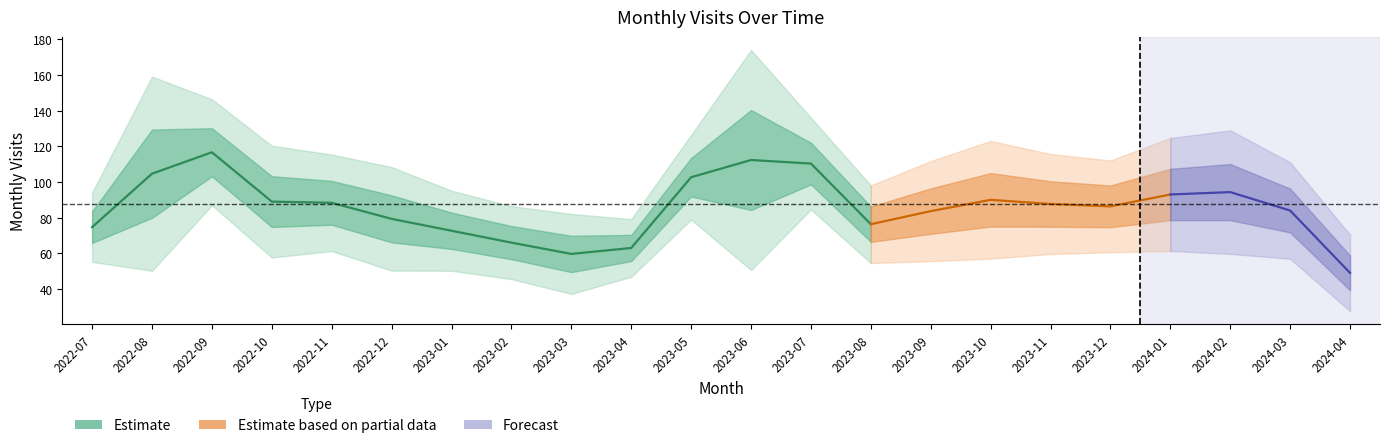

What is the minimum value shown in the chart?

49